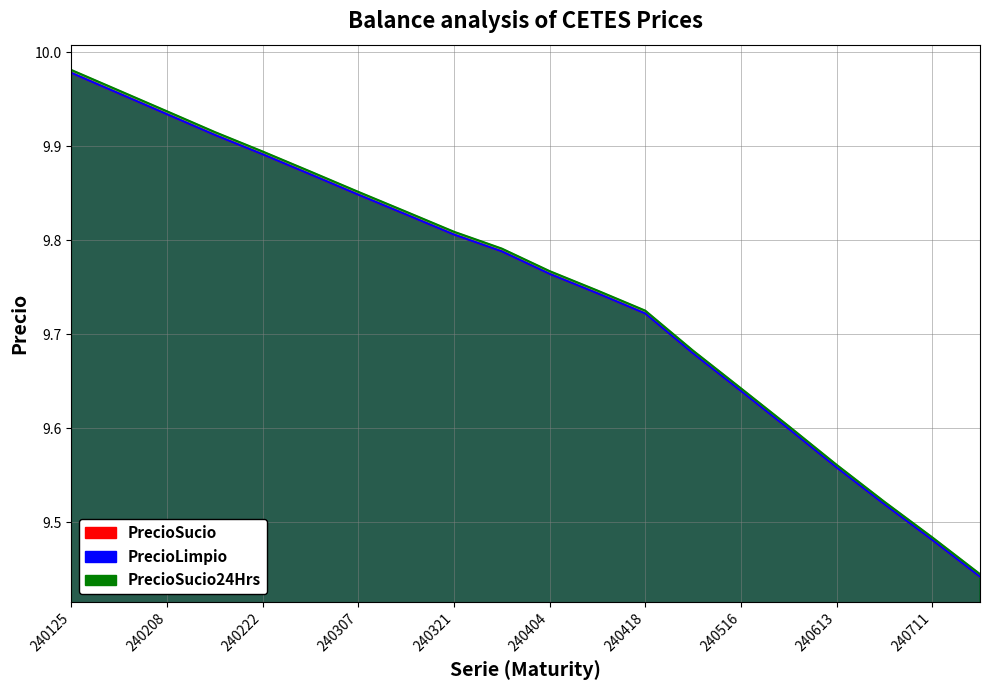

The PrecioLimpio series shows 9.9 at 240229. True or false?

True